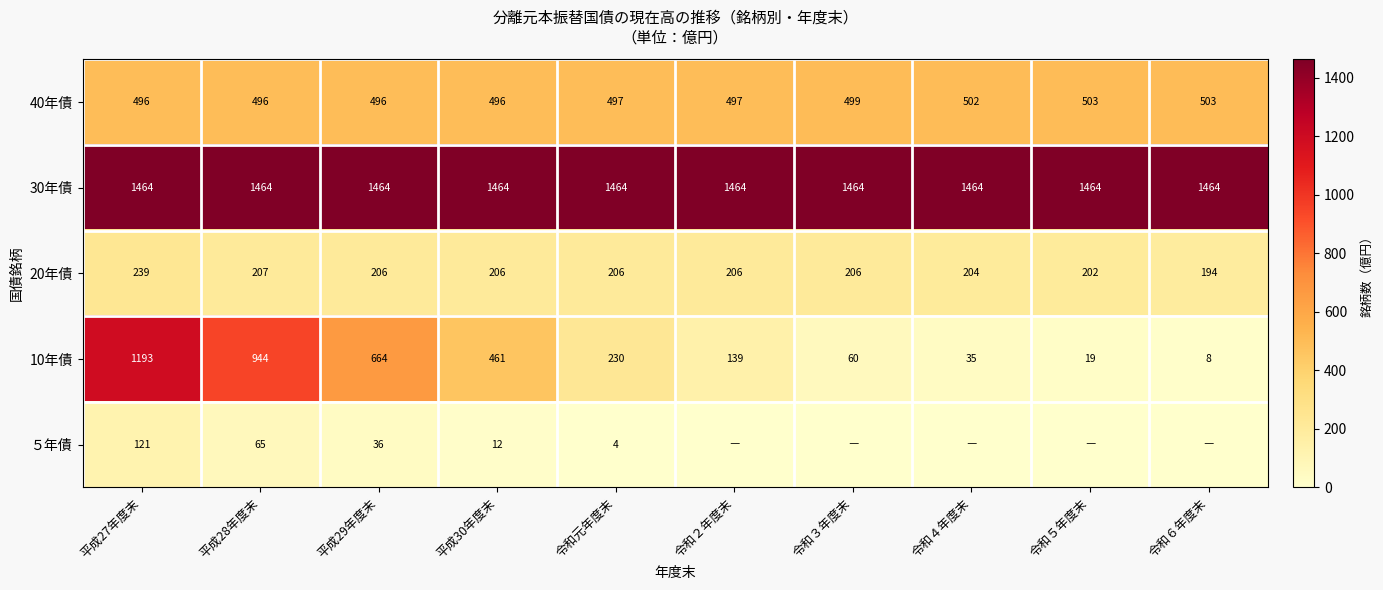

Rank the series at 令和元年度末 from lowest to highest value.

５年債, 20年債, 10年債, 40年債, 30年債